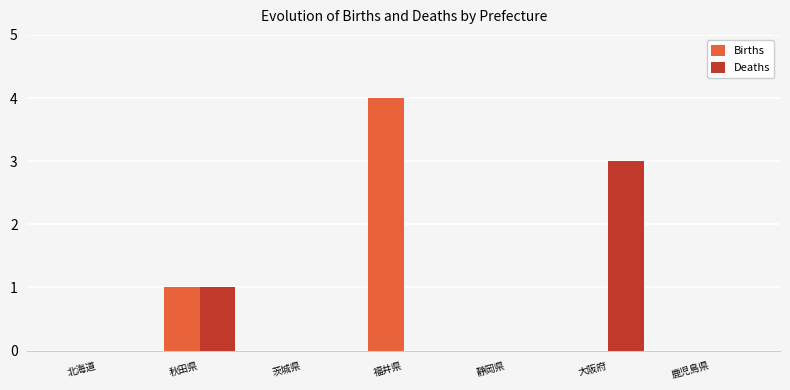

The Births series shows 2 at 秋田県. True or false?

False